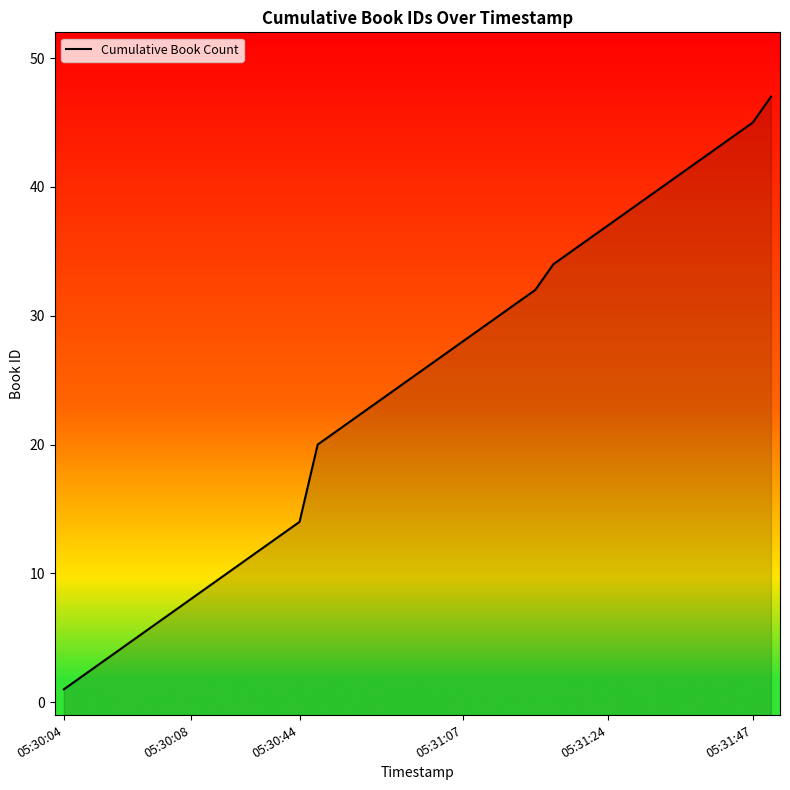

What is the greatest value displayed?

47